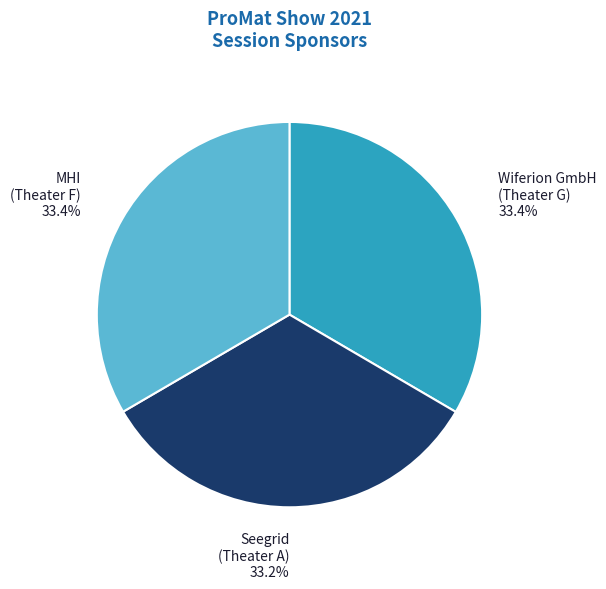

Combined, what portion of the pie is Seegrid (Theater A) and MHI (Theater F)?

66.6%